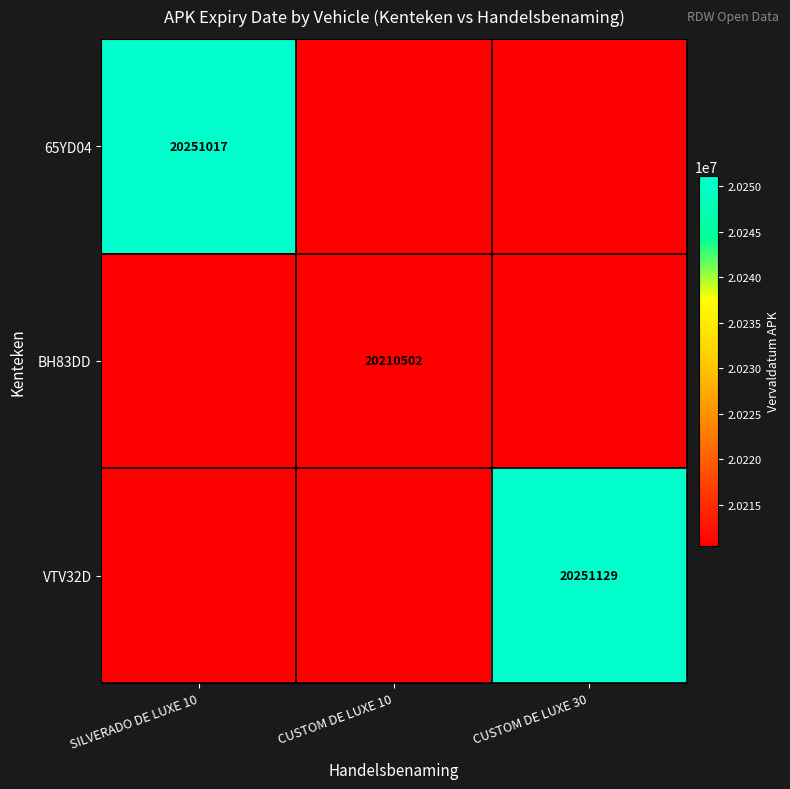

True or false: 65YD04 has a value of 30380544.3 at SILVERADO DE LUXE 10.

False